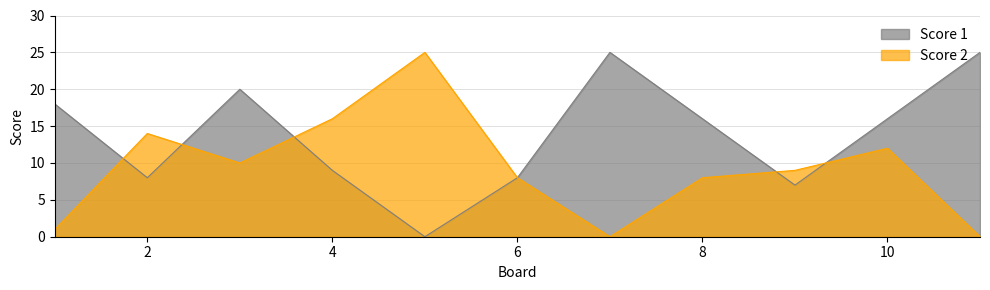

What is the total value across all series at 7?

25